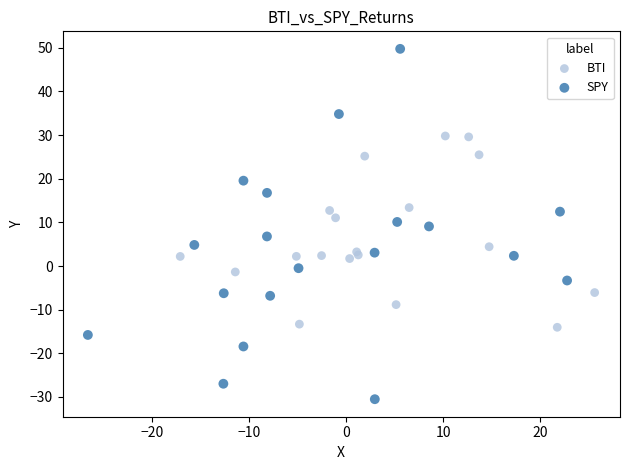

Which series reaches the minimum Y coordinate?

SPY